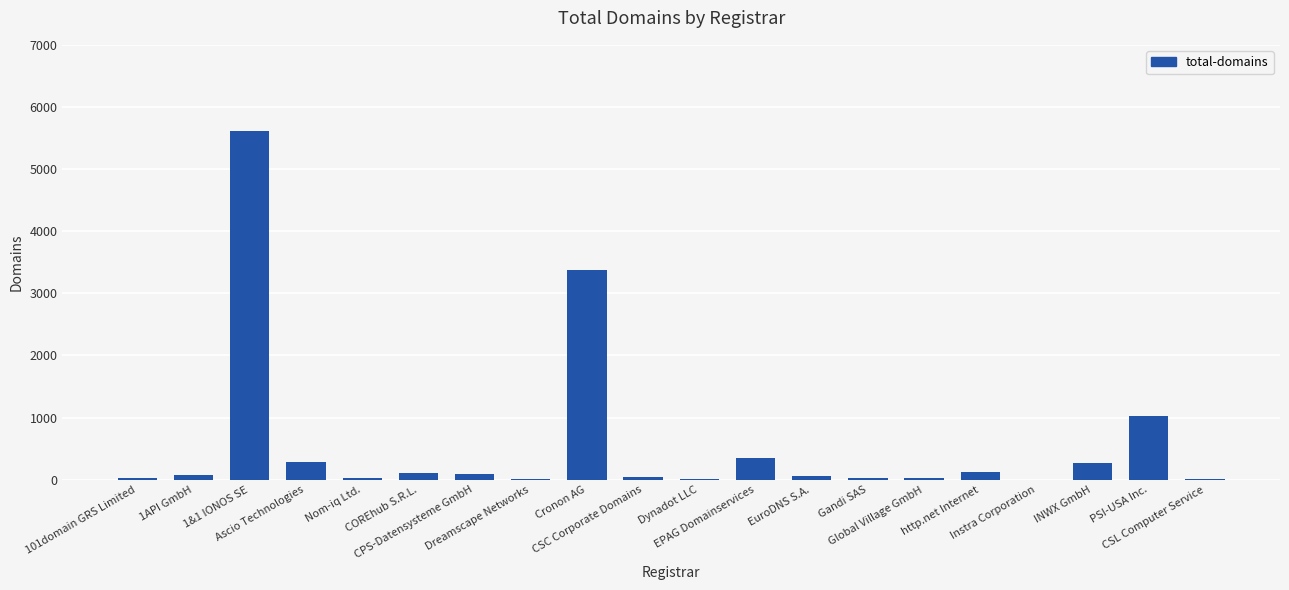

Where is the data nearest to the value 2809?

Cronon AG